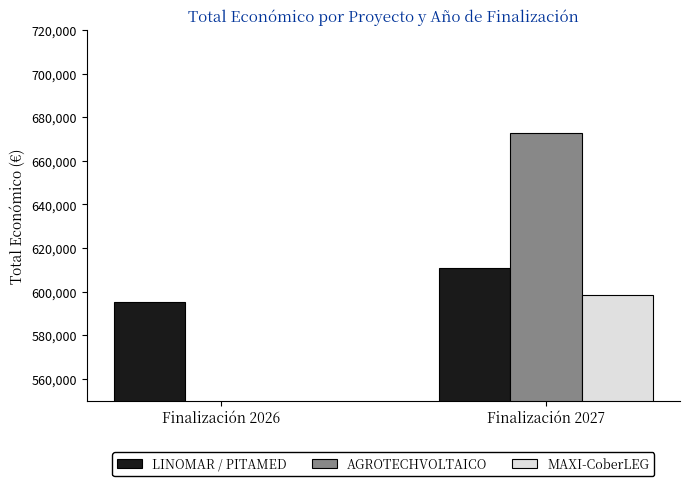

Reading left to right, what are all the values shown in this chart?

LINOMAR / PITAMED: 595173	610889
AGROTECHVOLTAICO: 0	672807
MAXI-CoberLEG: 0	598609